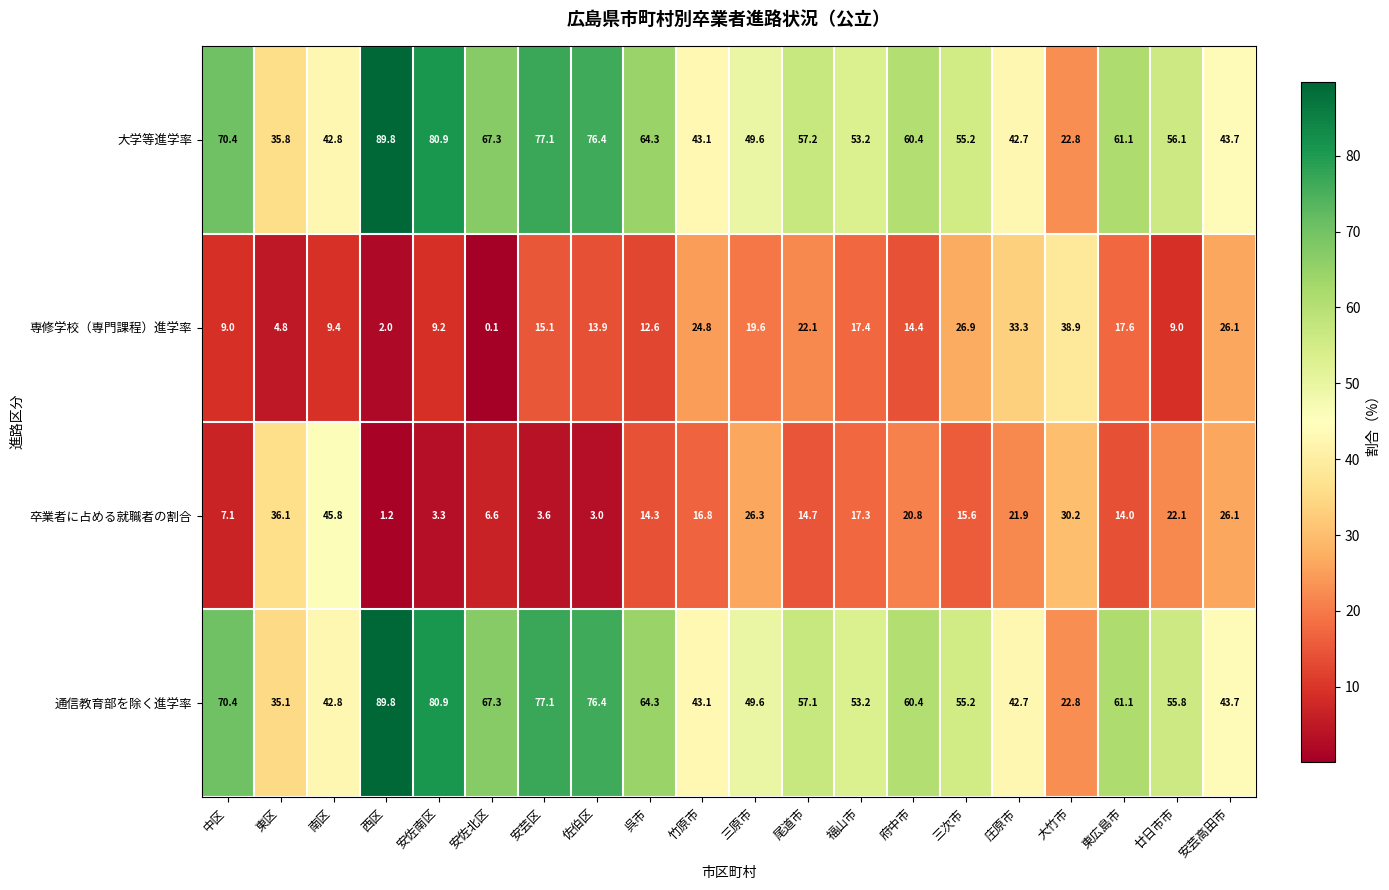

What is the average value of the 専修学校（専門課程）進学率 series?

16.3